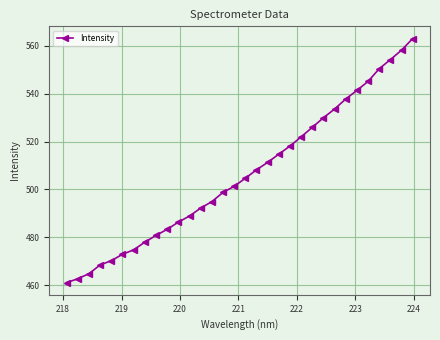

What is the value of the 13th point from the left?

492.2